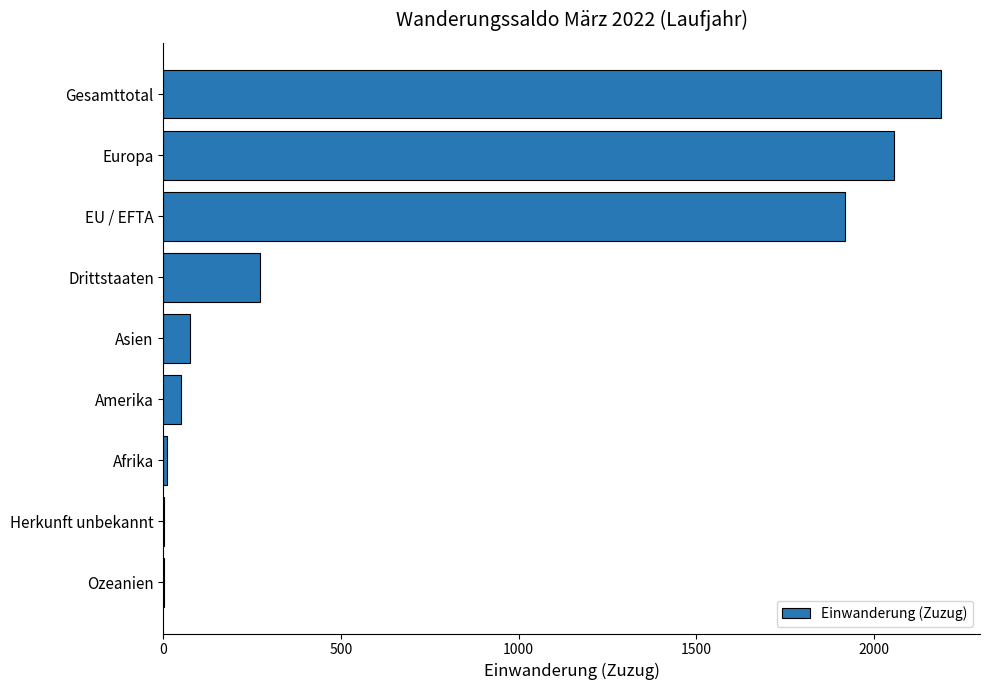

What is the approximate value at Asien, to the nearest 100?

100